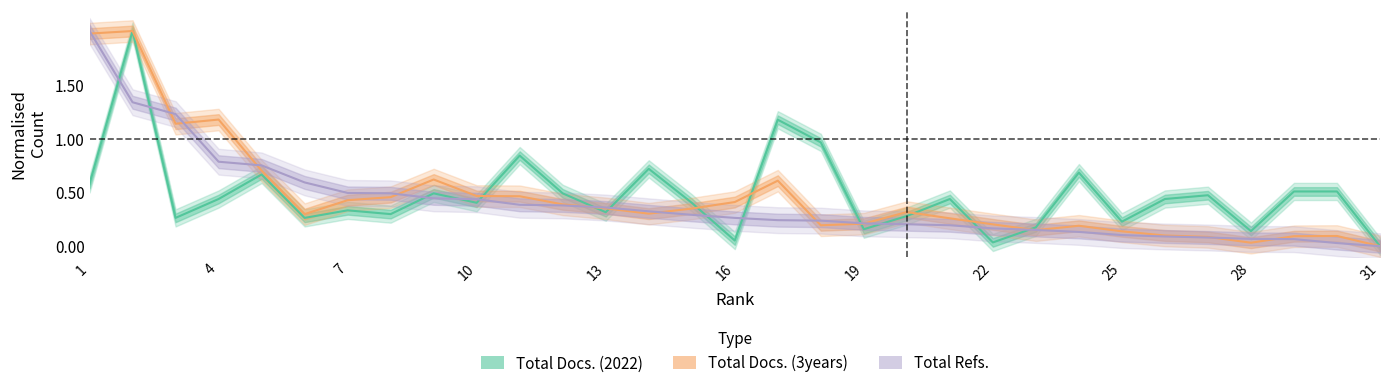

List the labels in order of Total Refs. value, smallest first.

31, 30, 29, 28, 27, 26, 25, 24, 23, 22, 21, 20, 19, 18, 17, 16, 15, 14, 13, 12, 11, 10, 9, 8, 7, 6, 5, 4, 3, 2, 1